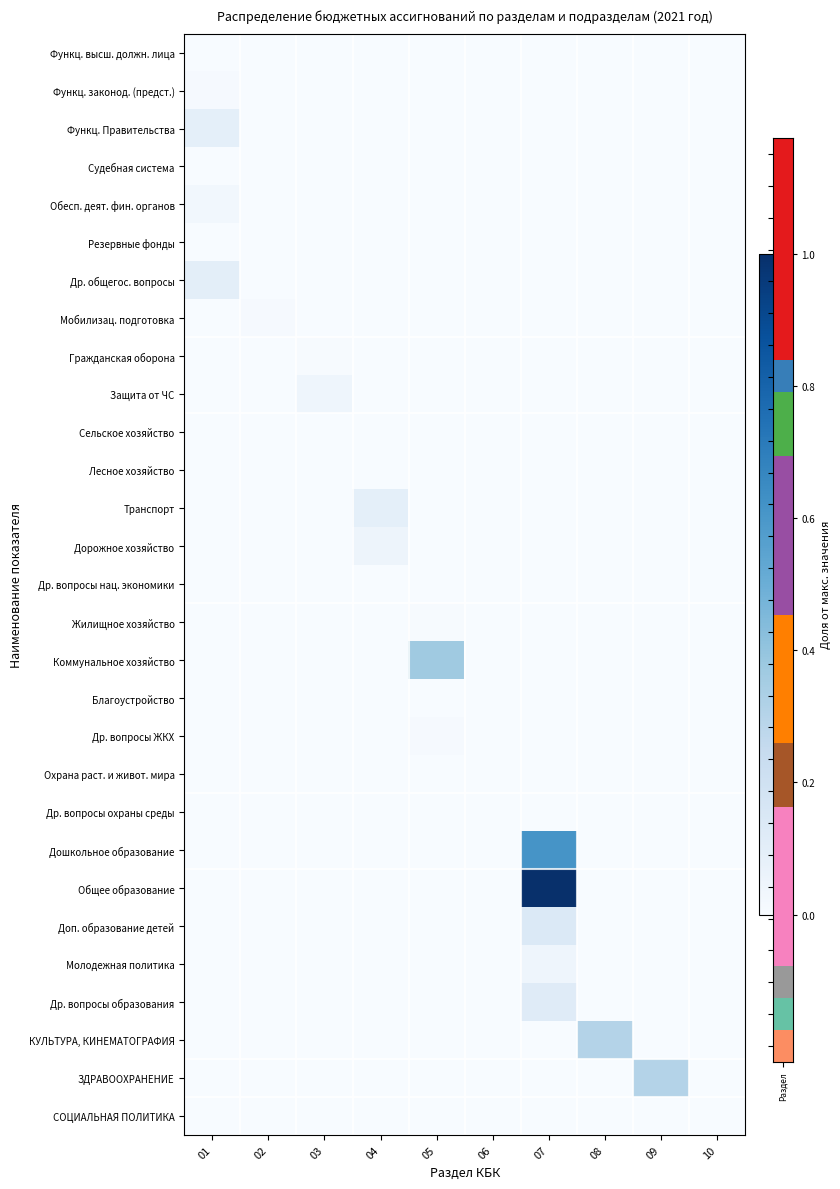

Which series has the largest total across all categories?

Общее образование